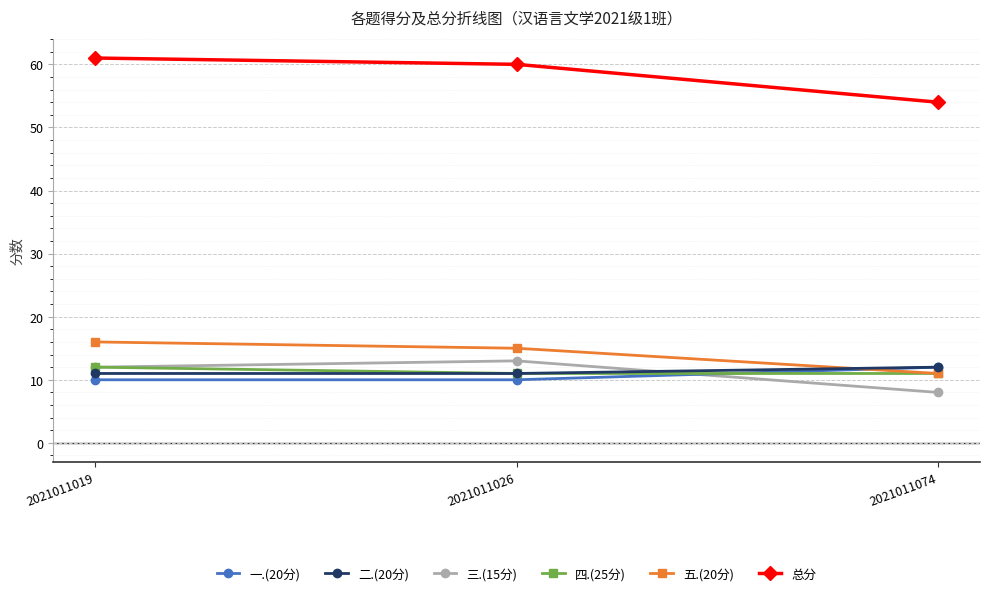

Reading left to right, what are all the values shown in this chart?

一.(20分): 2021011019=10	2021011026=10	2021011074=12
二.(20分): 2021011019=11	2021011026=11	2021011074=12
三.(15分): 2021011019=12	2021011026=13	2021011074=8
四.(25分): 2021011019=12	2021011026=11	2021011074=11
五.(20分): 2021011019=16	2021011026=15	2021011074=11
总分: 2021011019=61	2021011026=60	2021011074=54